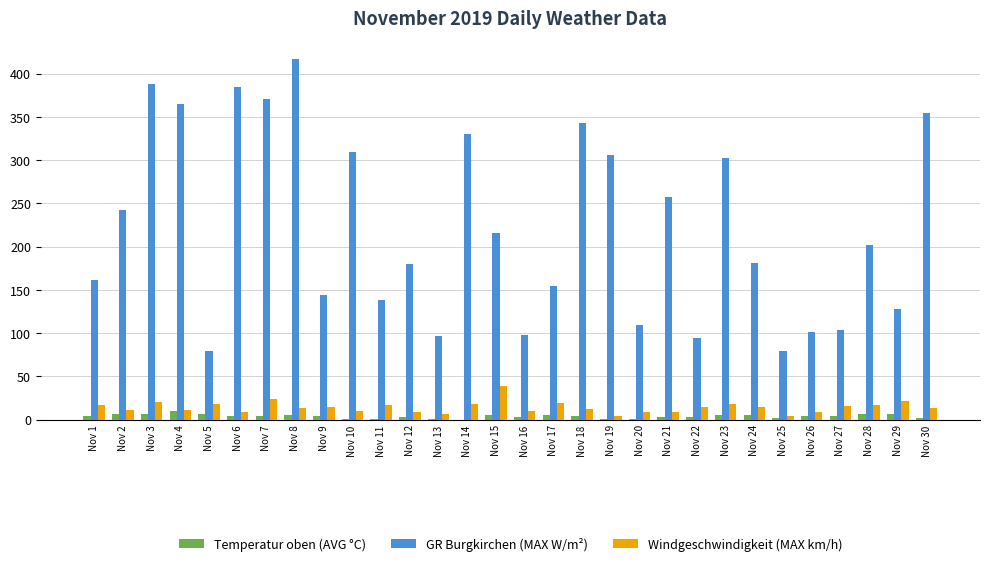

Is it true that Temperatur oben (AVG °C) equals 0.9 at Nov 13?

True